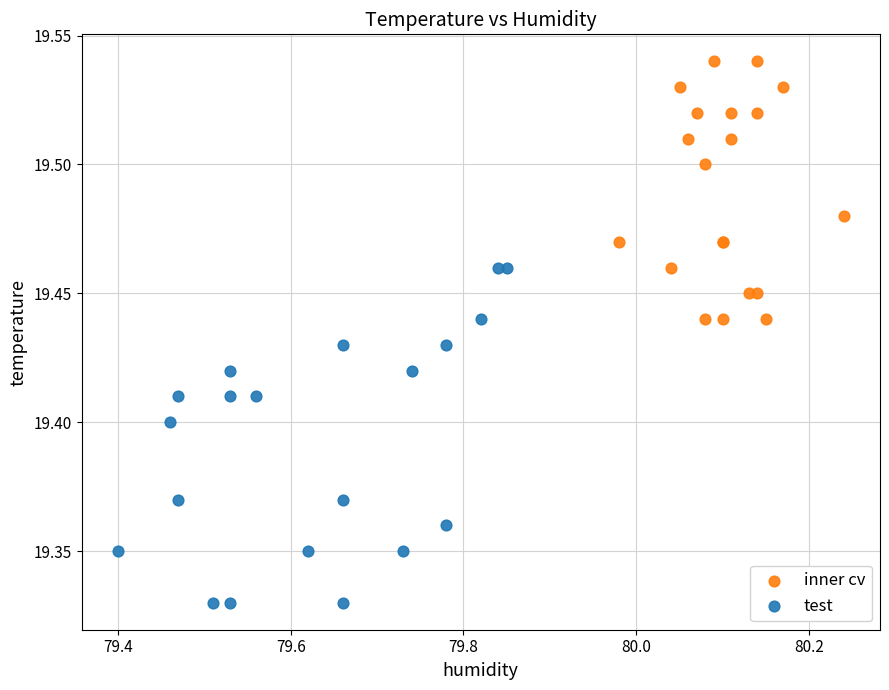

Which series contains the lowest Y value?

test